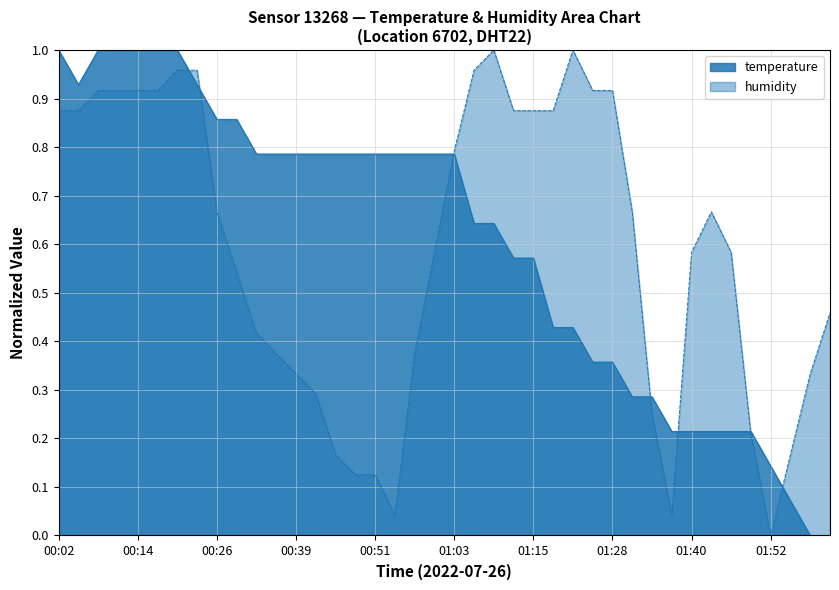

Is it true that temperature equals 0.7 at 01:18?

False